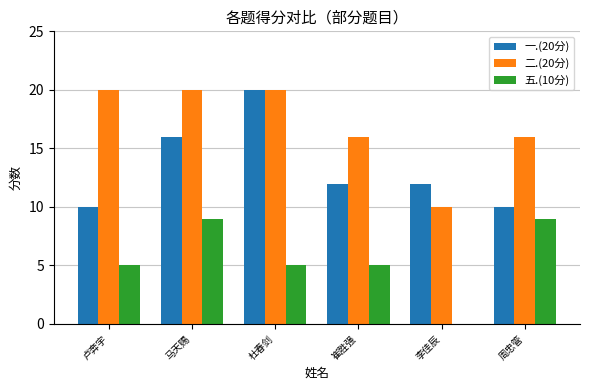

Is the value of 五.(10分) at 卢奔宇 greater than the value of 一.(20分) at 卢奔宇?

No